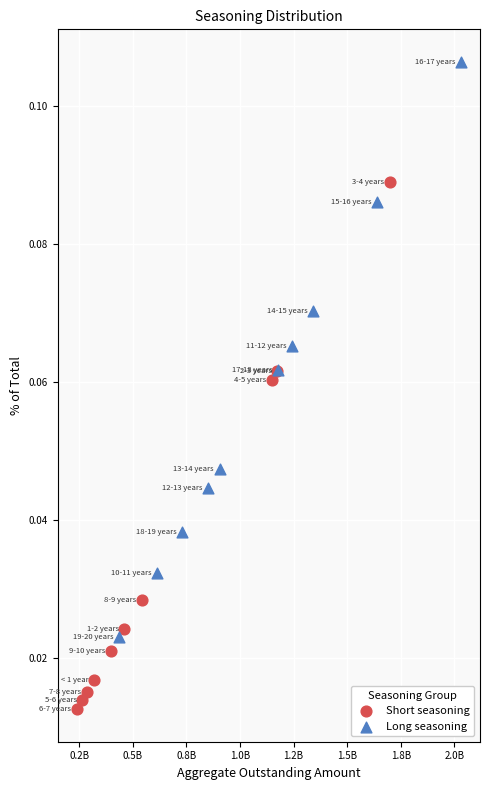

Which series reaches the minimum Y coordinate?

Short seasoning